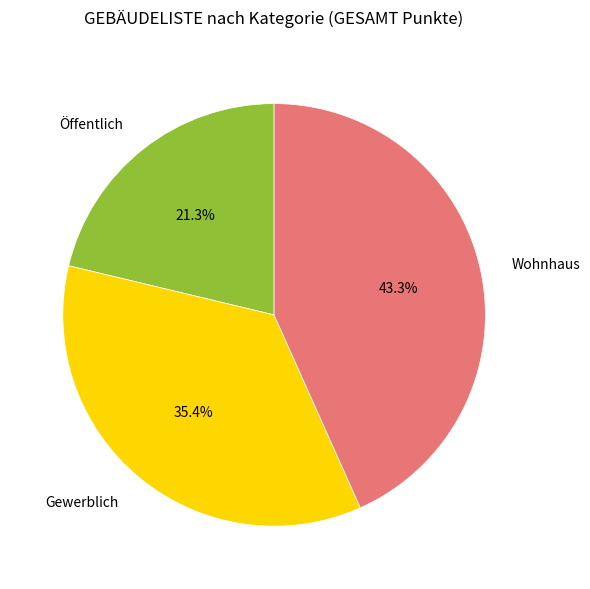

What is the largest slice in the pie chart?

Wohnhaus